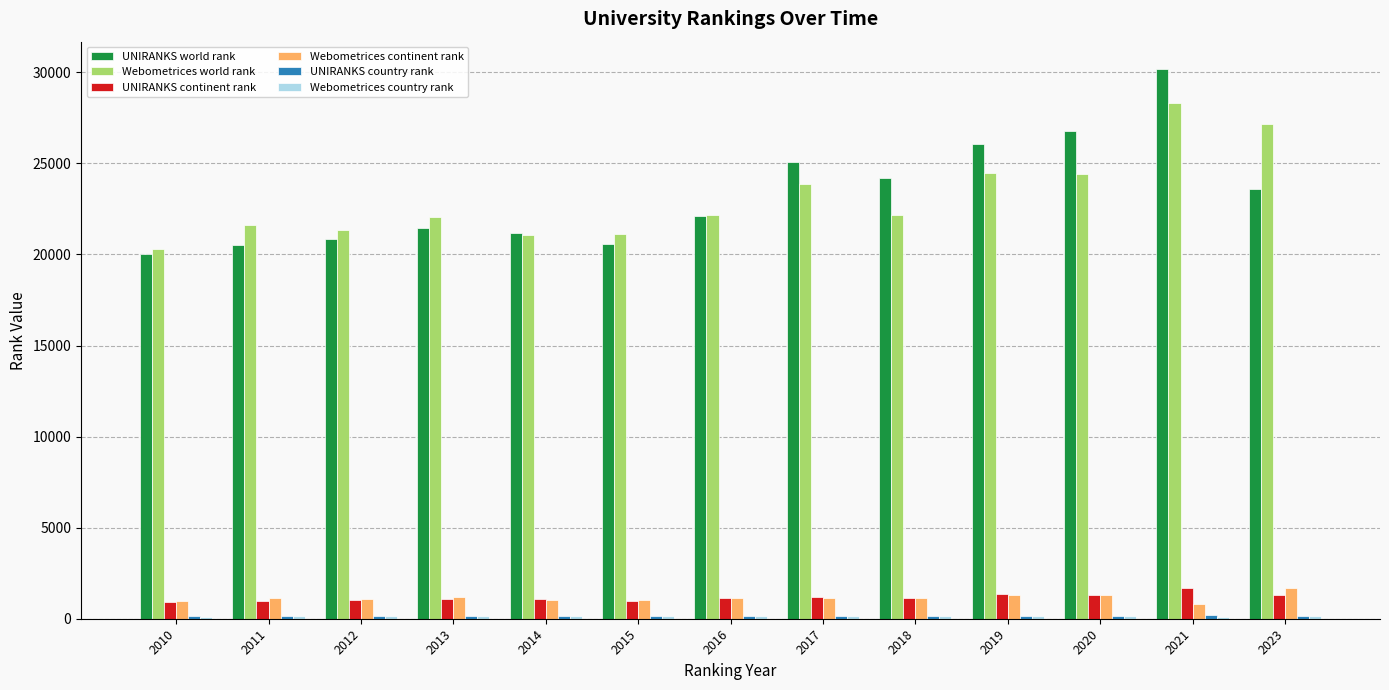

Is it true that Webometrices continent rank equals 1164 at 2017?

True